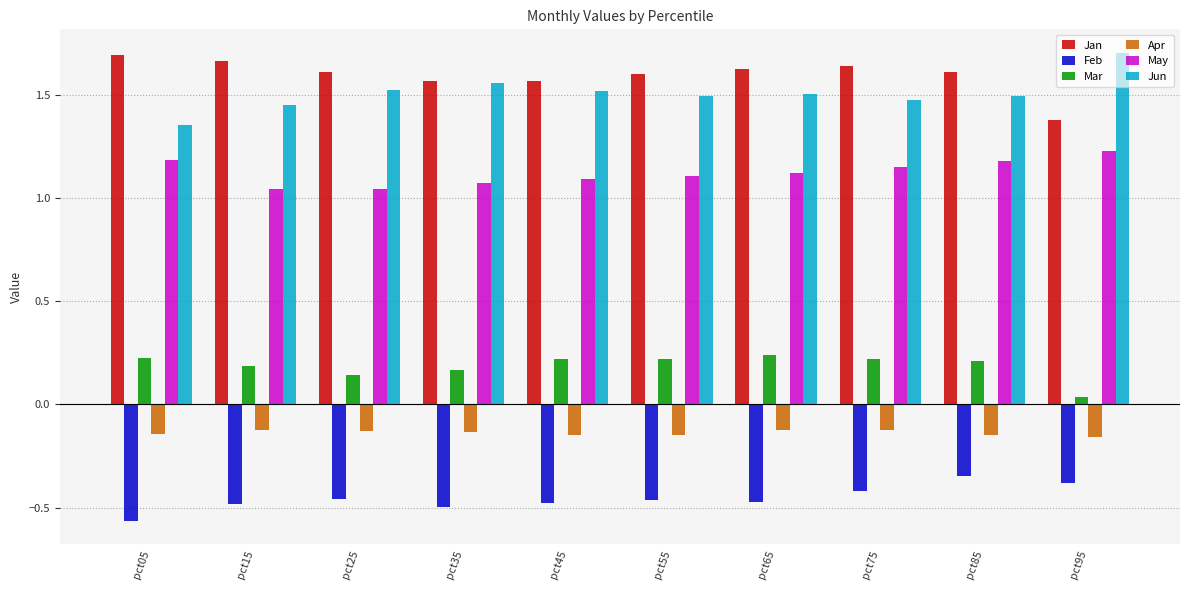

Which category has the lowest value across all series?

pct05